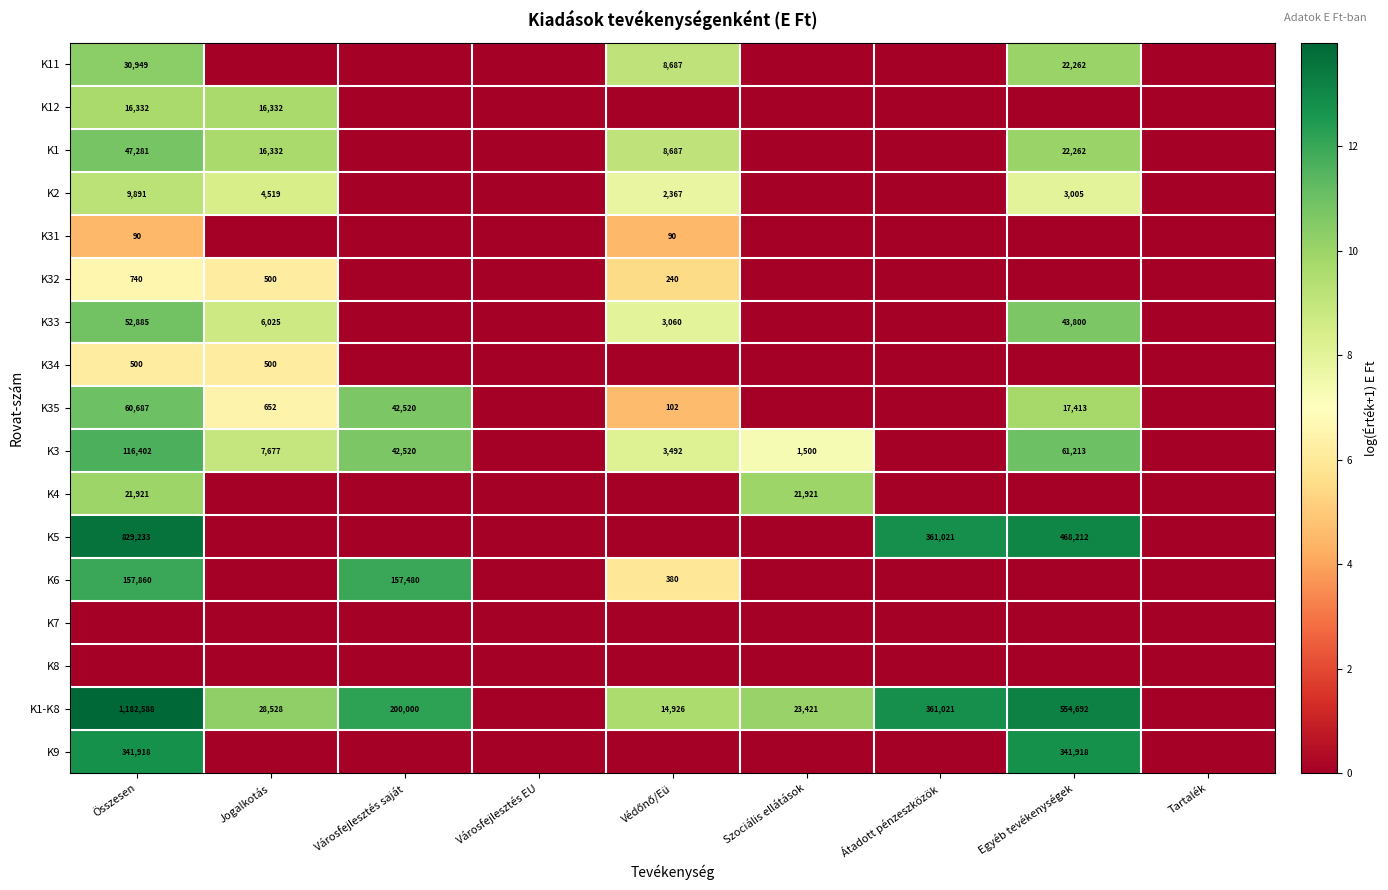

True or false: K12 has a value of 16332 at Összesen.

True